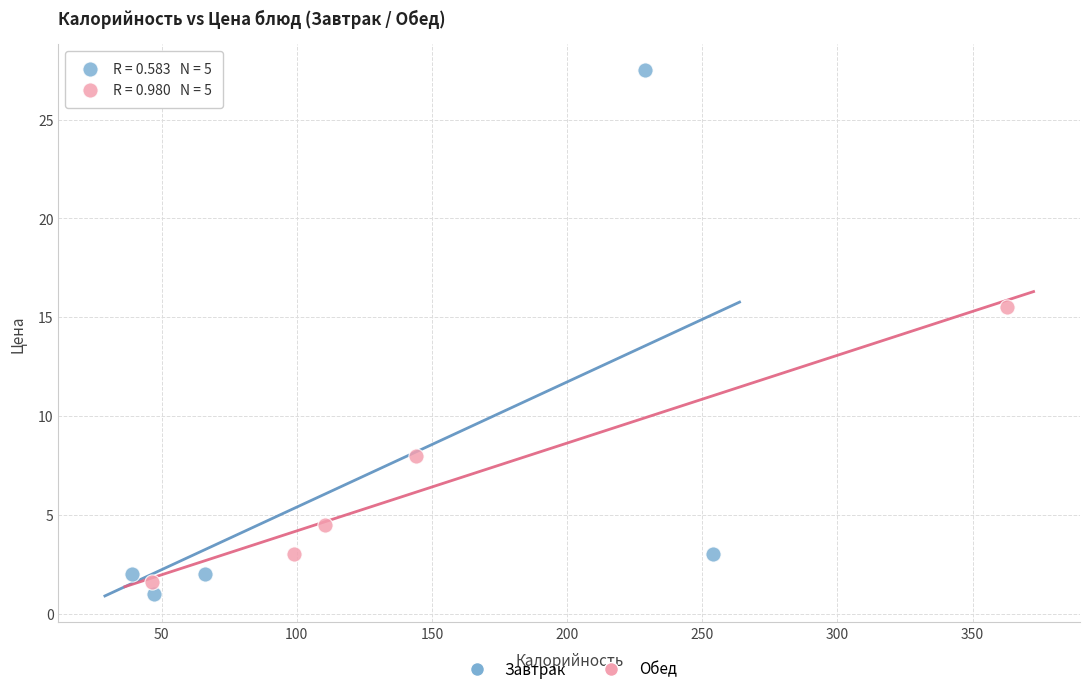

Which series reaches the minimum Y coordinate?

Завтрак